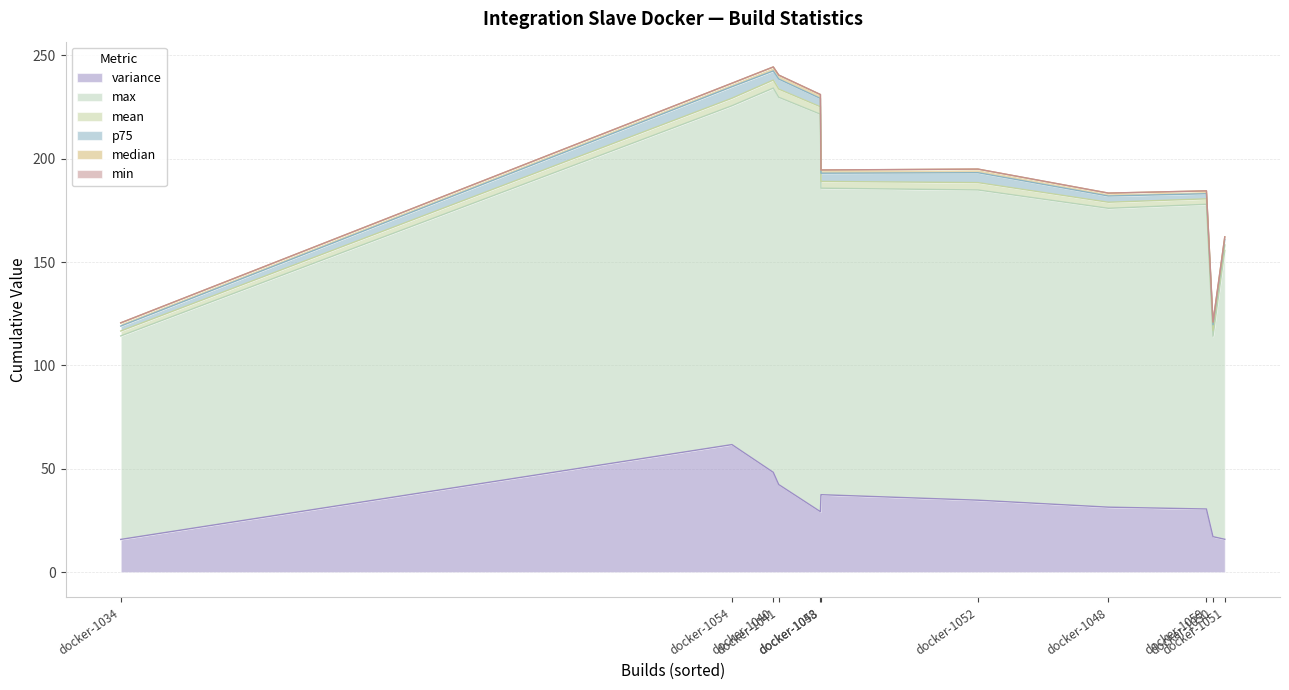

Is the value of median at docker-1058 greater than the value of mean at docker-1058?

No